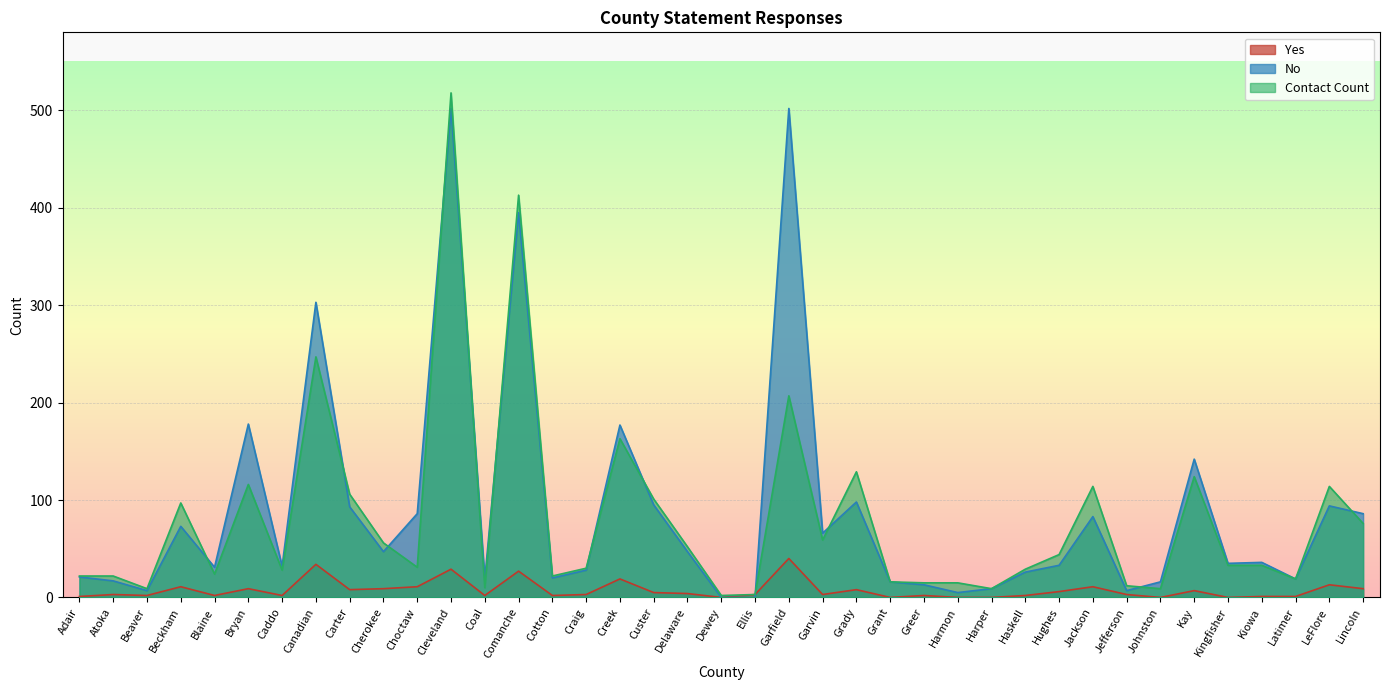

What is the difference between the maximum and minimum values in the Yes series?

40